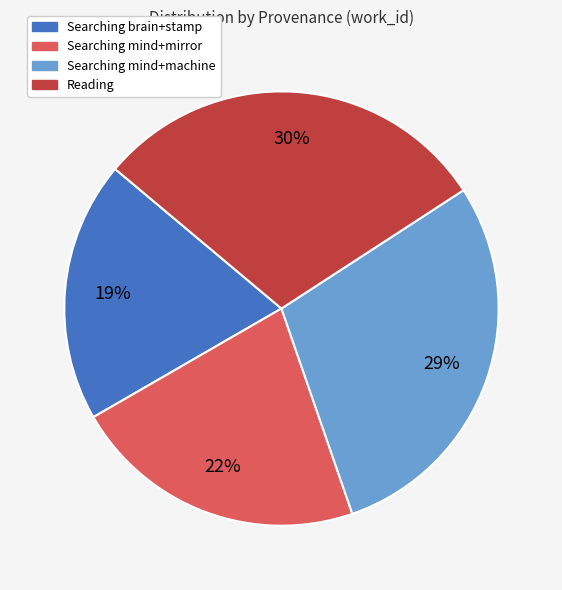

Is there any slice that represents more than half of the pie?

No